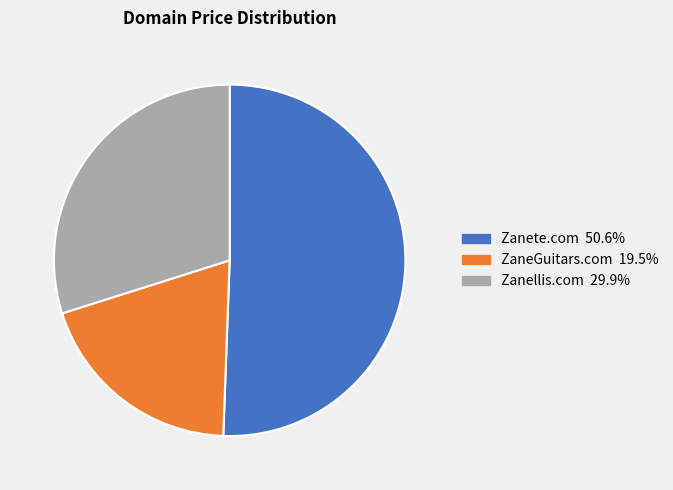

Which has a higher value, ZaneGuitars.com or Zanete.com?

Zanete.com